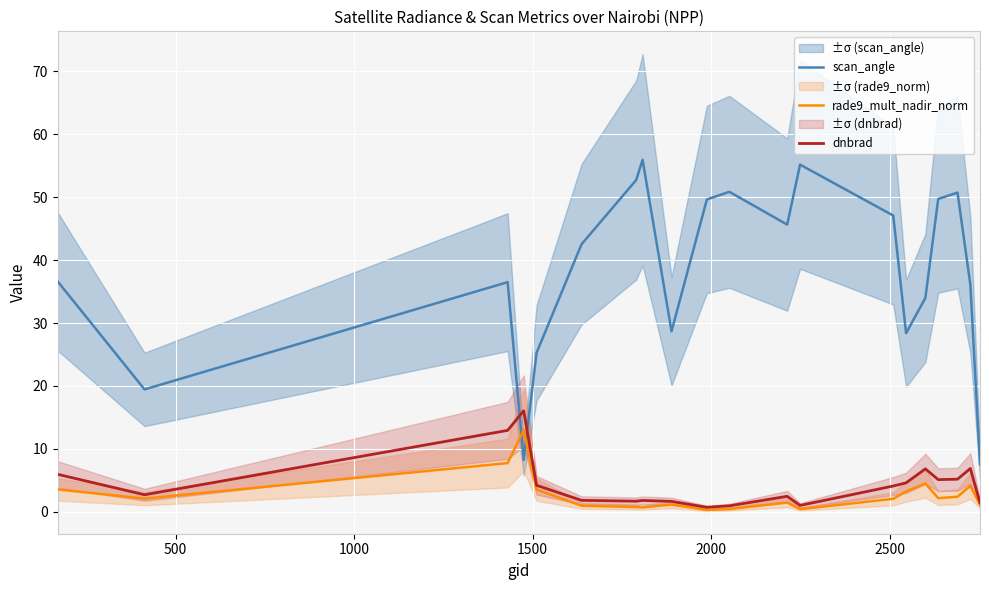

After their last crossing, which series has the higher values: dnbrad or scan_angle?

scan_angle